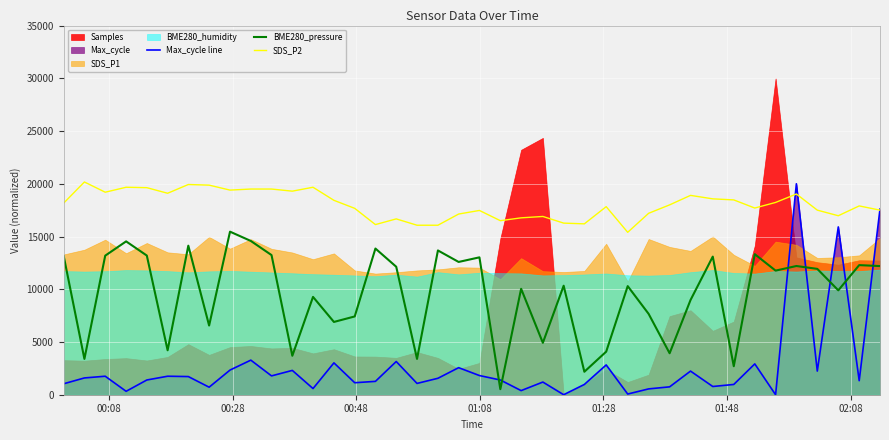

What is the difference between the maximum and second lowest values in the Max_cycle line series?

20000.0